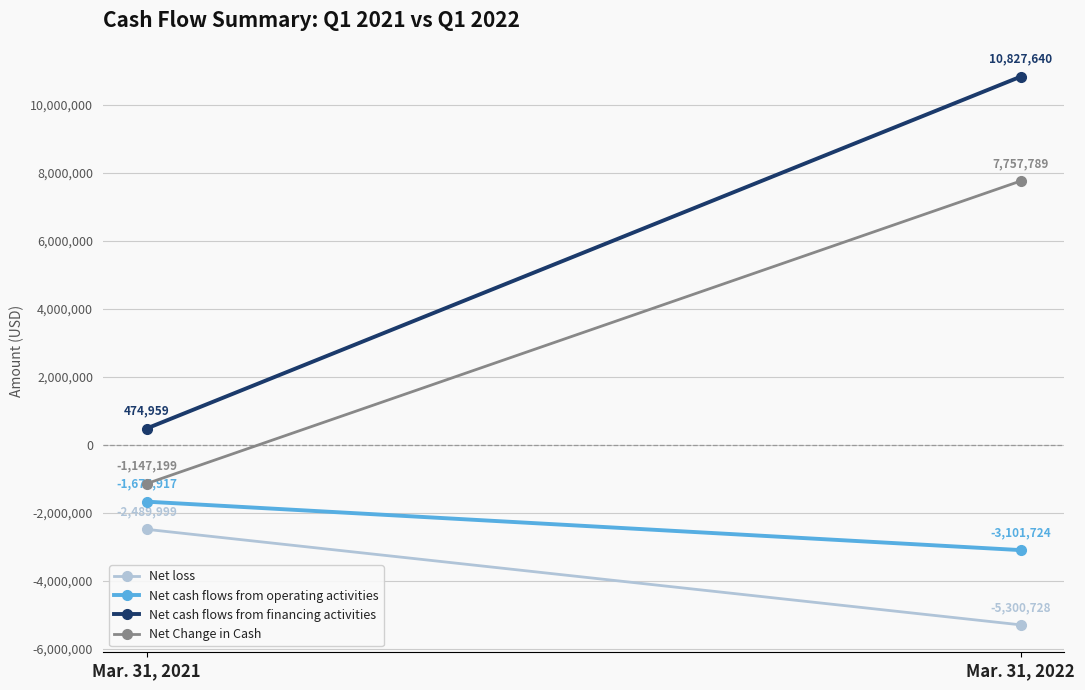

The Net loss series shows -9005055 at Mar. 31, 2022. True or false?

False